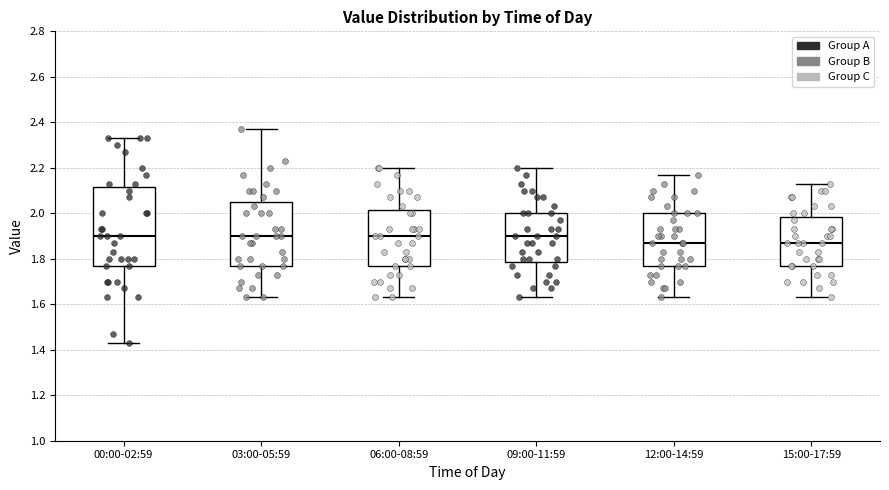

Reading left to right, read every box against the y-axis: the position of its median line, the range the box covers, and the ends of its whiskers. The values are not printed on the chart, so give them approximately, as read against the axis.

00:00-02:59: median 1.90, box 1.78 to 2.12, whiskers 1.44 to 2.34
03:00-05:59: median 1.90, box 1.78 to 2.06, whiskers 1.64 to 2.38
06:00-08:59: median 1.90, box 1.78 to 2.02, whiskers 1.64 to 2.20
09:00-11:59: median 1.90, box 1.78 to 2.00, whiskers 1.64 to 2.20
12:00-14:59: median 1.88, box 1.78 to 2.00, whiskers 1.64 to 2.18
15:00-17:59: median 1.88, box 1.78 to 1.98, whiskers 1.64 to 2.14